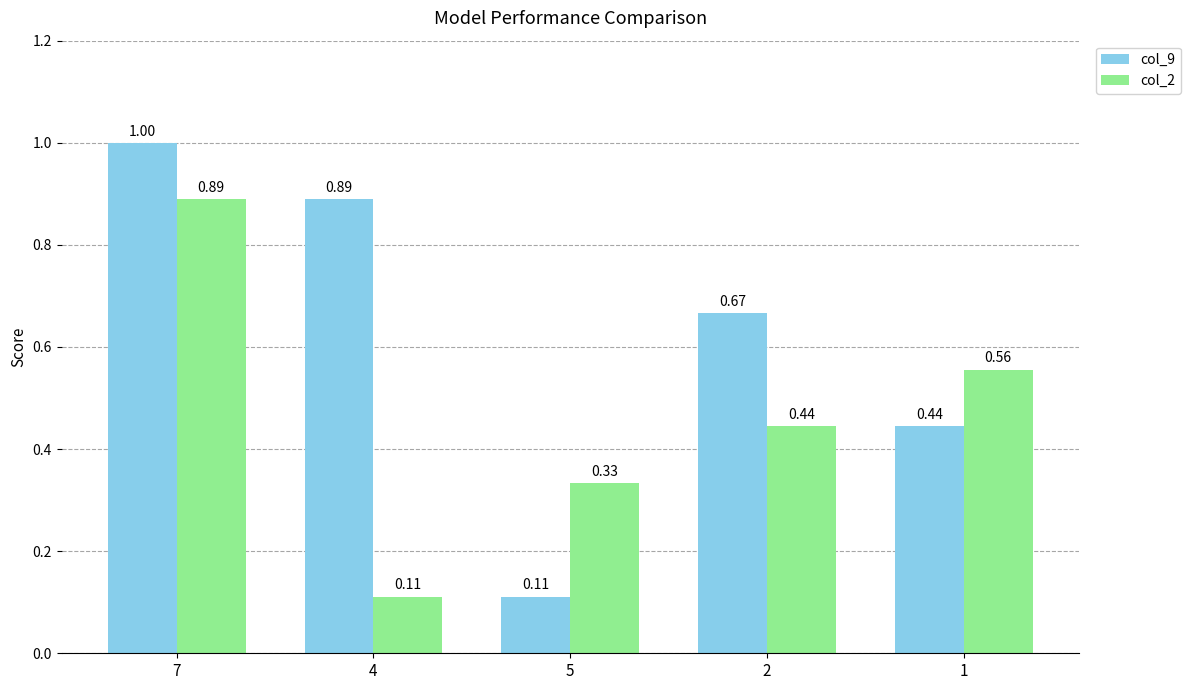

At how many categories does at least one series exceed 0?

5